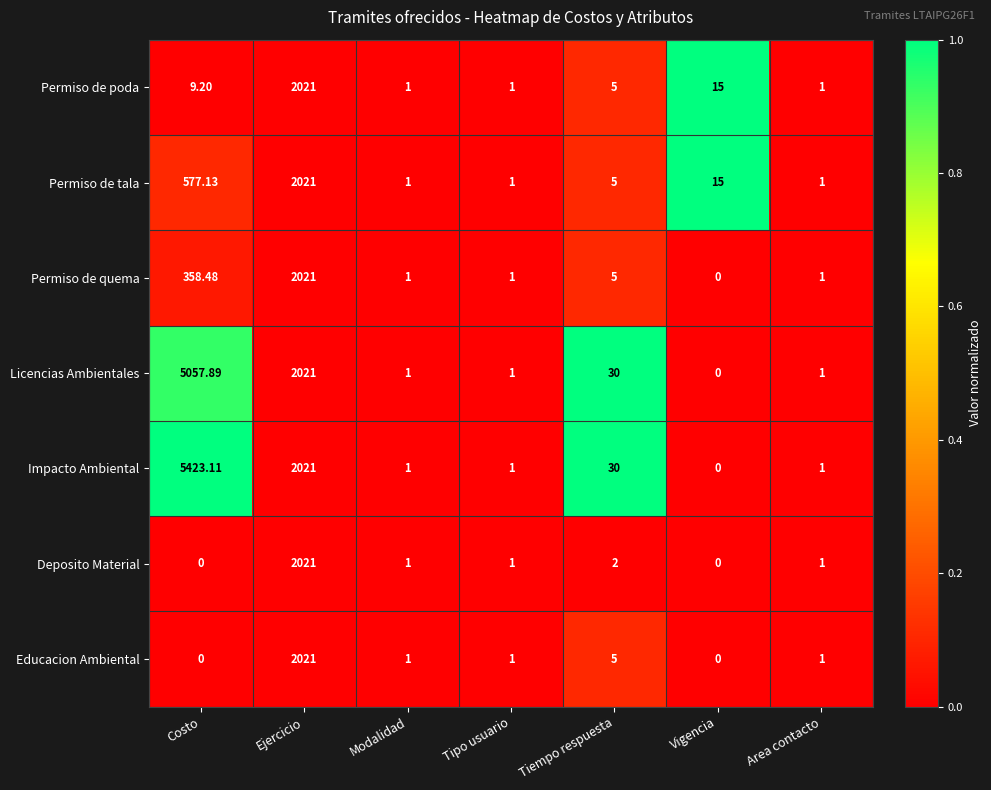

At which label does Impacto Ambiental first exceed 1?

Costo